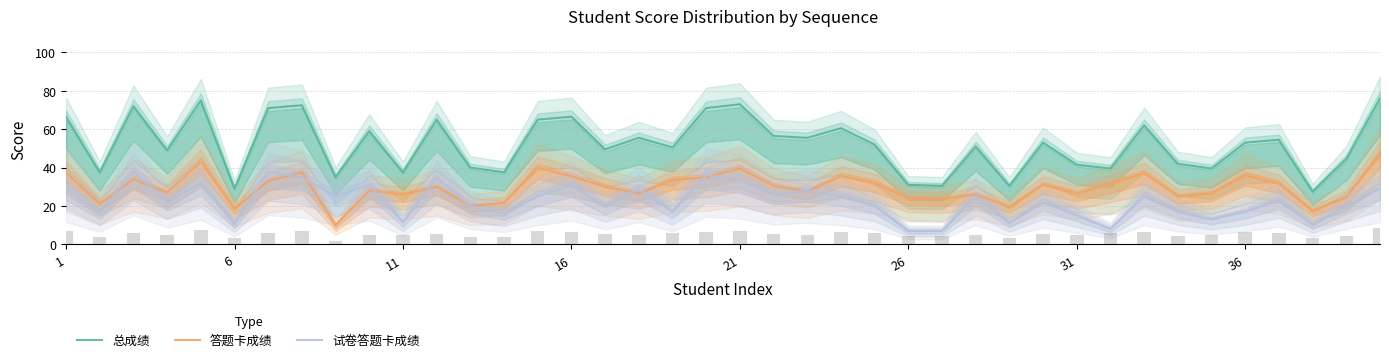

True or false: 总成绩 and 试卷答题卡成绩 intersect in this chart.

False